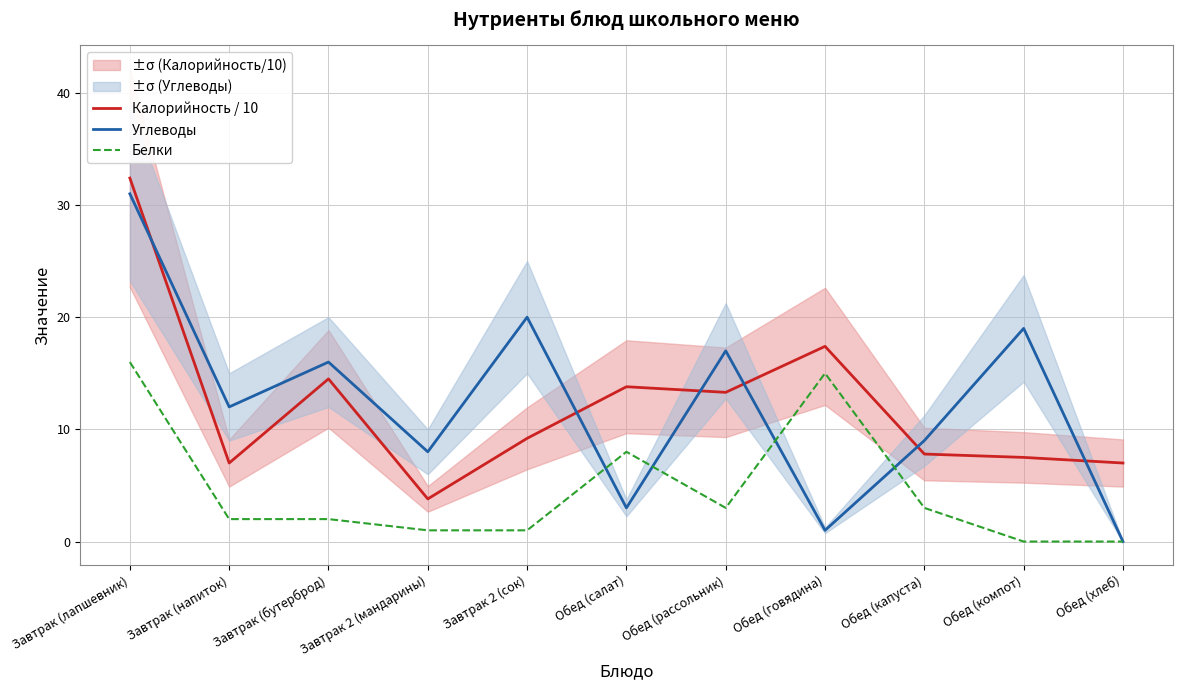

Reading right to left, extract all data points from this chart.

Калорийность / 10: Обед (хлеб)=7.0	Обед (компот)=7.5	Обед (капуста)=7.8	Обед (говядина)=17.4	Обед (рассольник)=13.3	Обед (салат)=13.8	Завтрак 2 (сок)=9.2	Завтрак 2 (мандарины)=3.8	Завтрак (бутерброд)=14.5	Завтрак (напиток)=7.0	Завтрак (лапшевник)=32.4
Углеводы: Обед (хлеб)=0.0	Обед (компот)=19.0	Обед (капуста)=9.0	Обед (говядина)=1.0	Обед (рассольник)=17.0	Обед (салат)=3.0	Завтрак 2 (сок)=20.0	Завтрак 2 (мандарины)=8.0	Завтрак (бутерброд)=16.0	Завтрак (напиток)=12.0	Завтрак (лапшевник)=31.0
Белки: Обед (хлеб)=0.0	Обед (компот)=0.0	Обед (капуста)=3.0	Обед (говядина)=15.0	Обед (рассольник)=3.0	Обед (салат)=8.0	Завтрак 2 (сок)=1.0	Завтрак 2 (мандарины)=1.0	Завтрак (бутерброд)=2.0	Завтрак (напиток)=2.0	Завтрак (лапшевник)=16.0